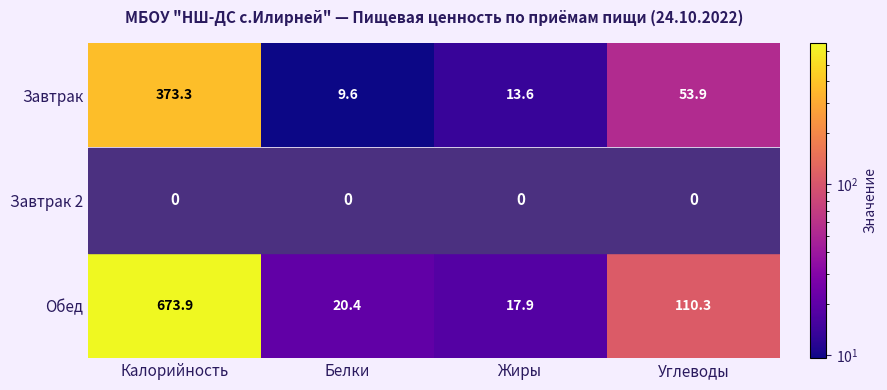

Which series has the widest spread of values?

Обед